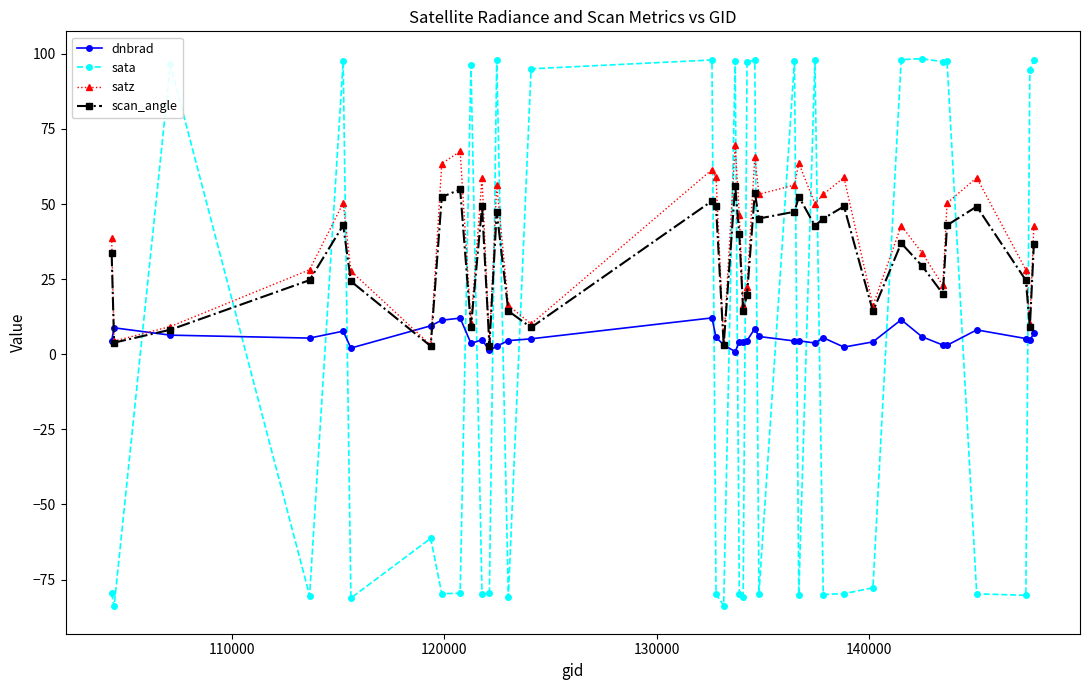

Does the chart display data point markers on the line(s)?

Yes